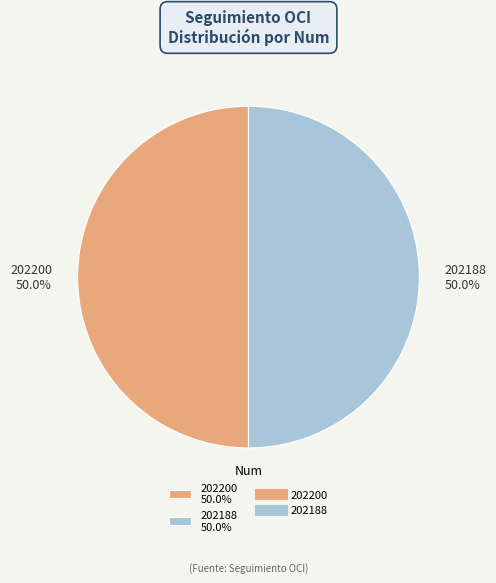

What portion of the pie excludes 202188 50.0%?

50.0%